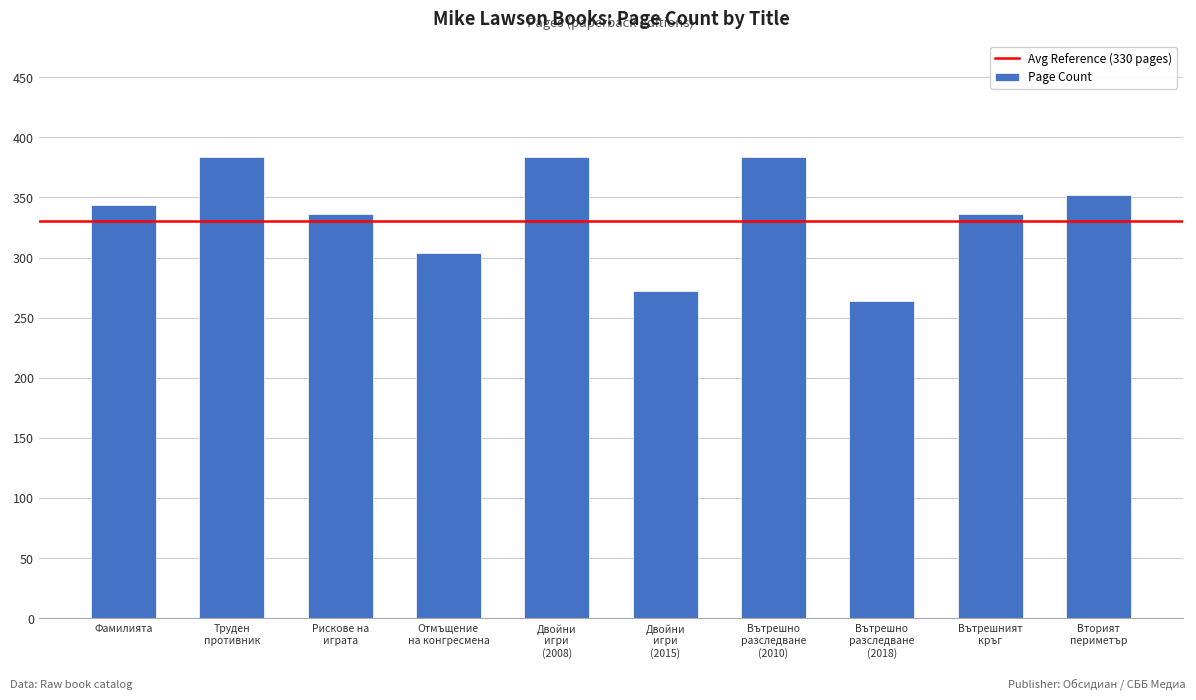

What is the greatest value displayed?

384